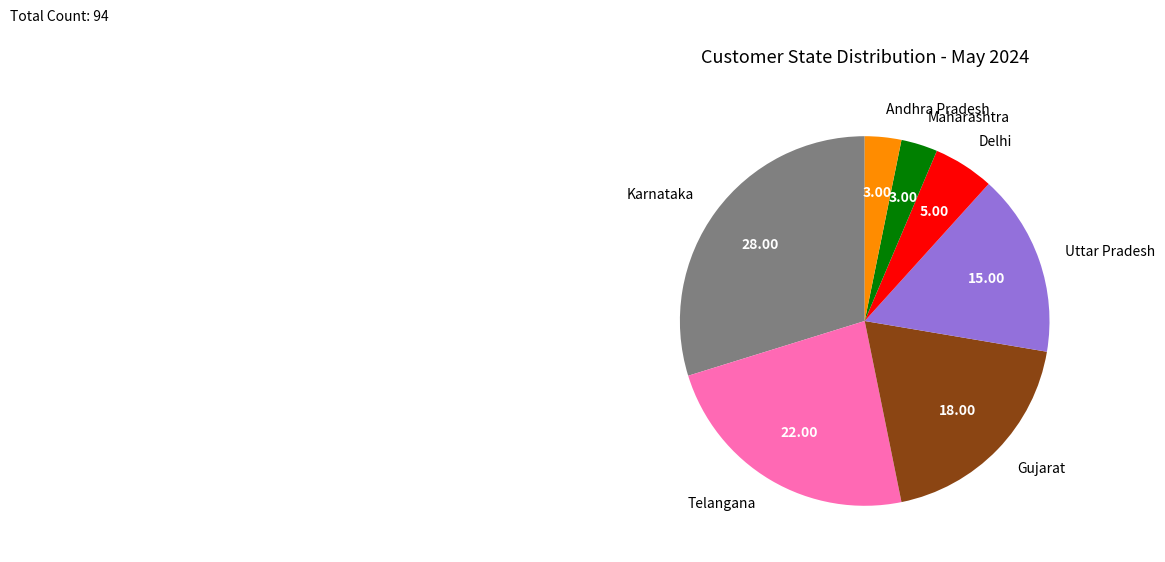

What is the largest slice in the pie chart?

Karnataka